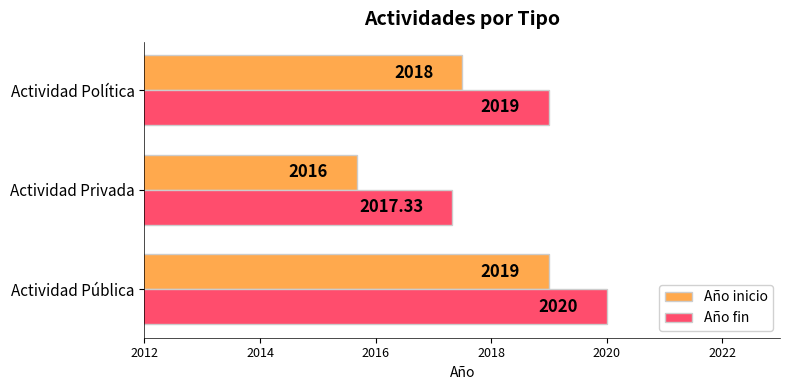

Count the Año fin values in the range 2017 to 2020.

3